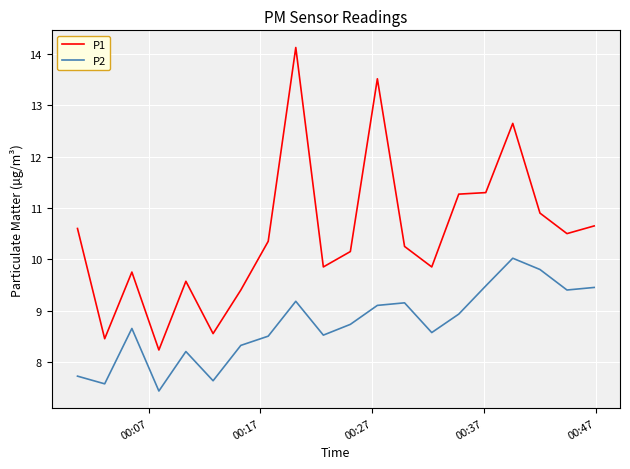

What is the difference between the maximum and minimum values in the P1 series?

5.9